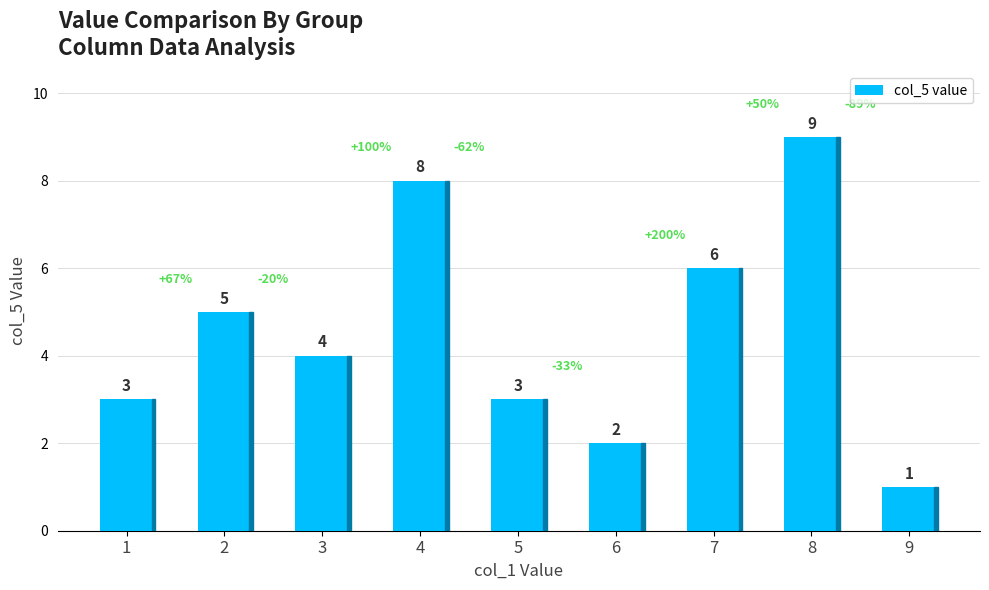

The value at 6 is 2. True or false?

True